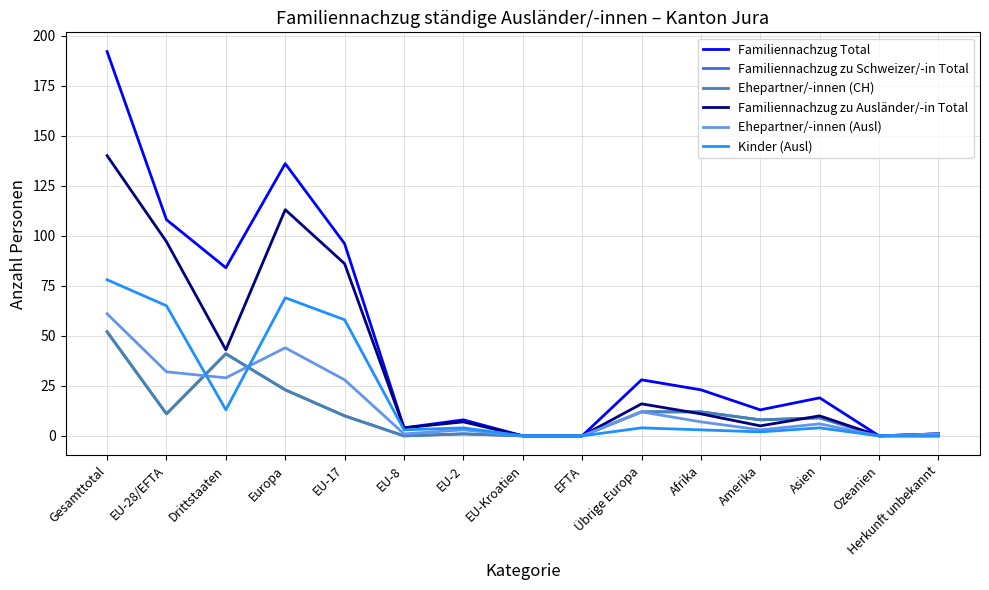

The value of Kinder (Ausl) at Drittstaaten is 13. True or false?

True